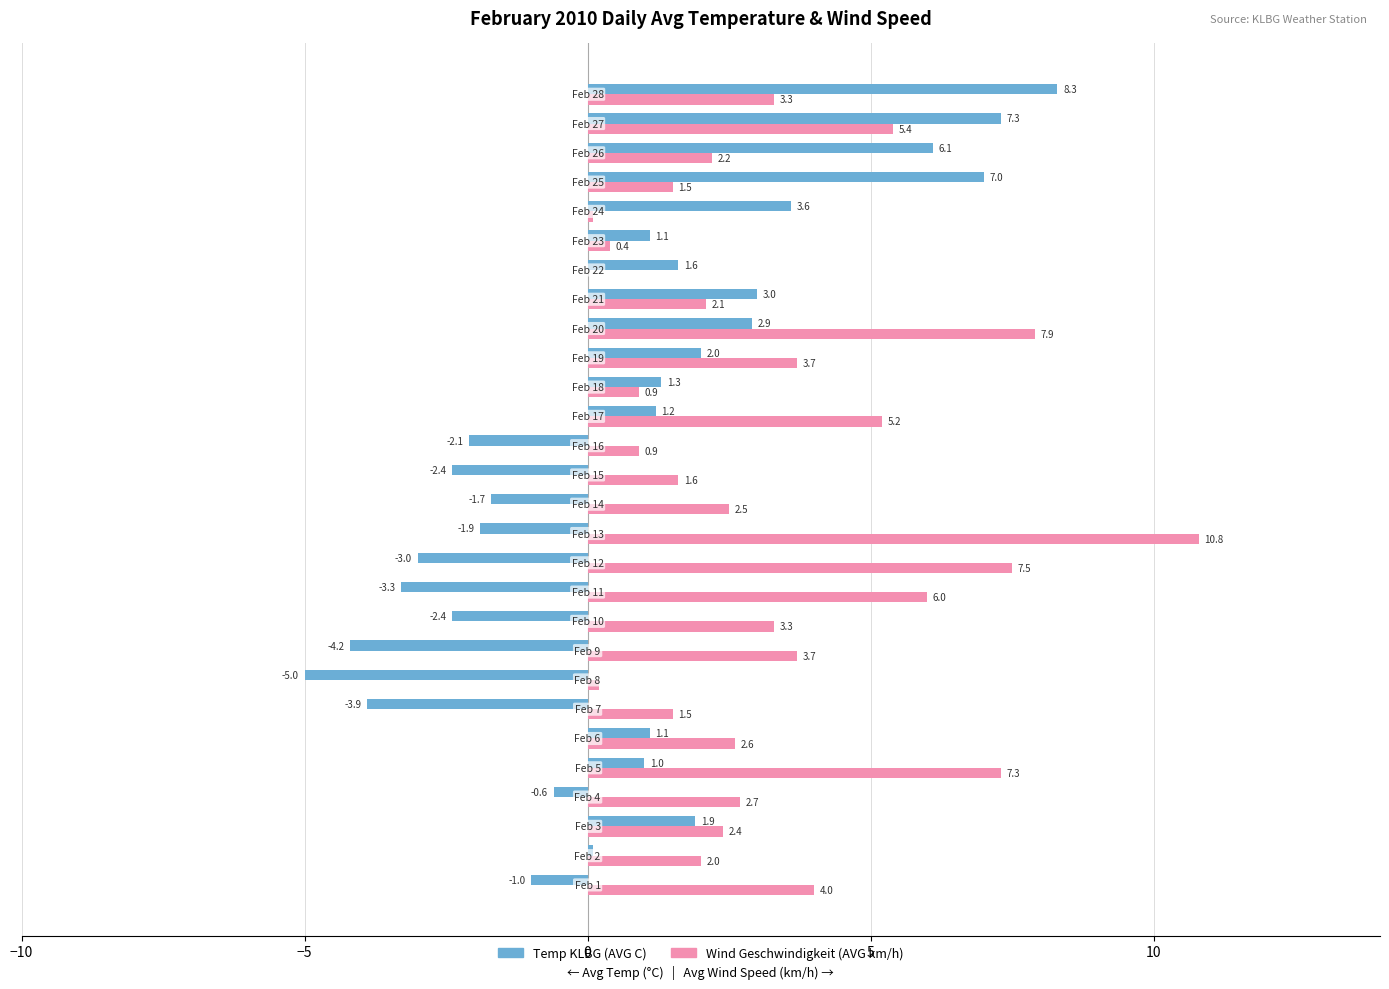

Which series has the largest total across all categories?

Wind Geschwindigkeit (AVG km/h)